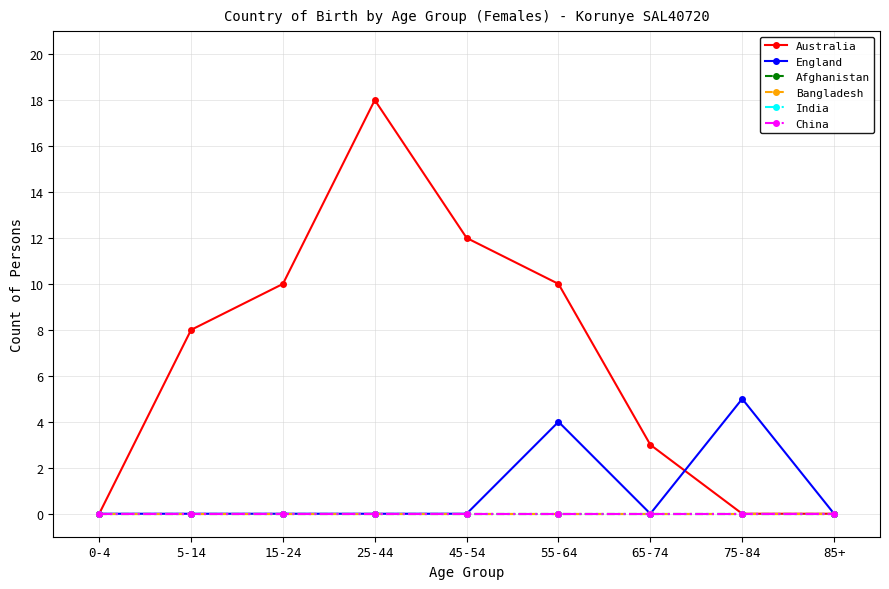

What is the label of the 7th point from the right?

15-24